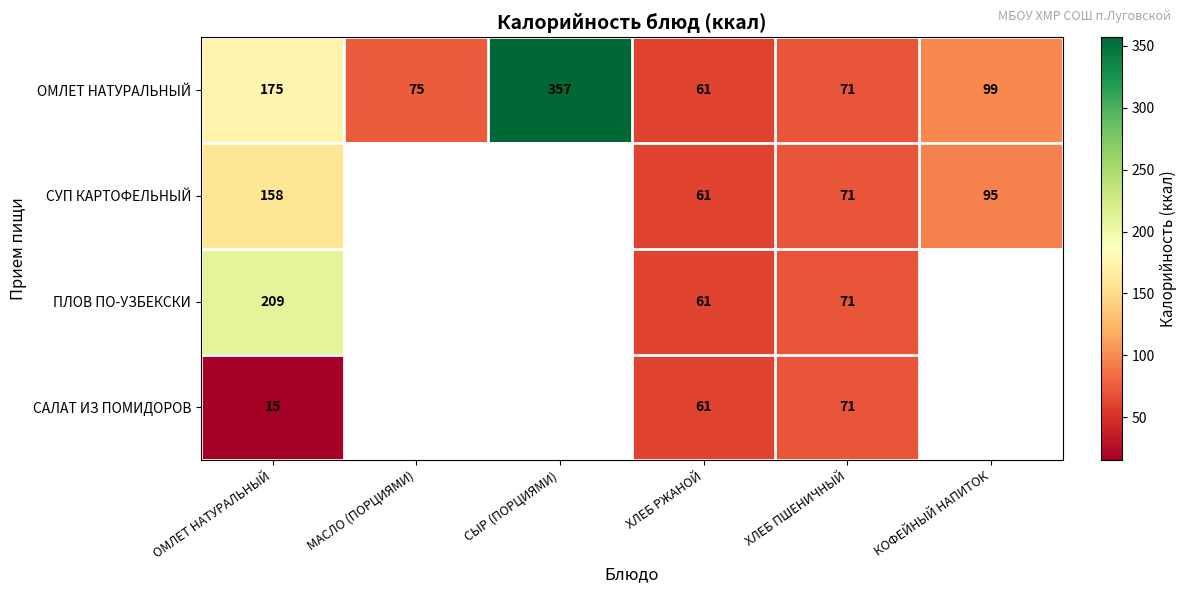

The value of ОМЛЕТ НАТУРАЛЬНЫЙ at ОМЛЕТ НАТУРАЛЬНЫЙ is 53.6. True or false?

False